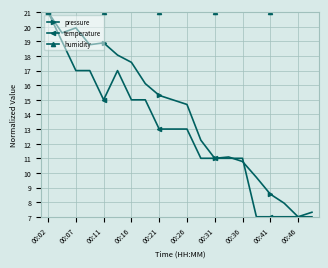

What is the maximum value for humidity?

21.0